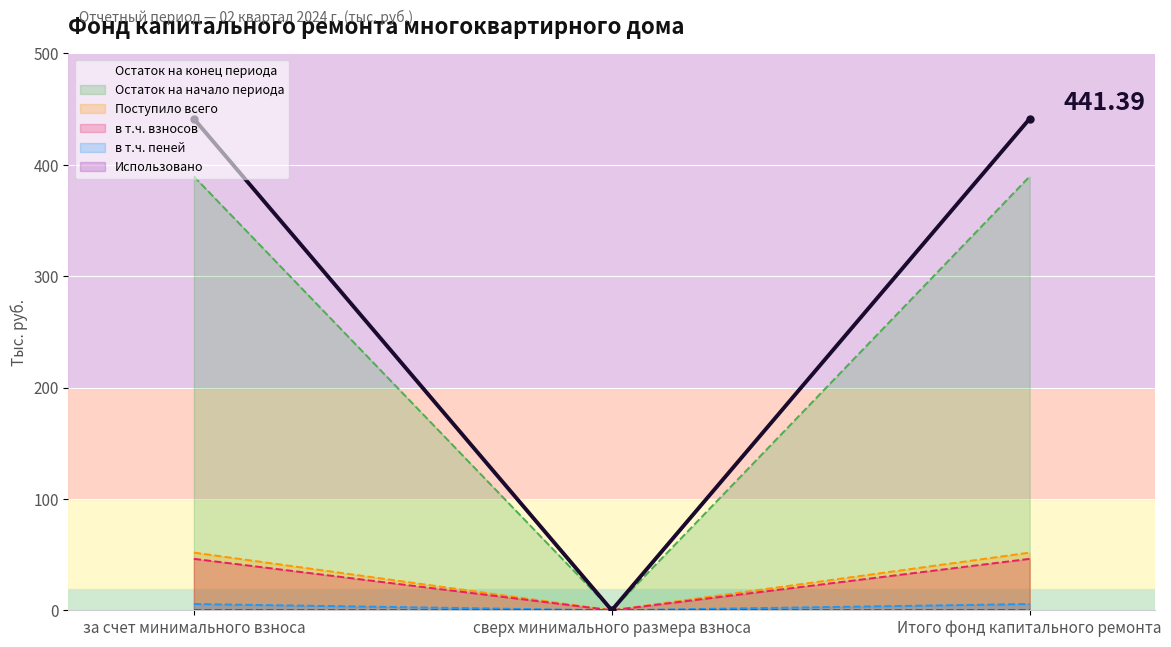

List the labels in order of value, largest first.

за счет минимального взноса, Итого фонд капитального ремонта, сверх минимального размера взноса